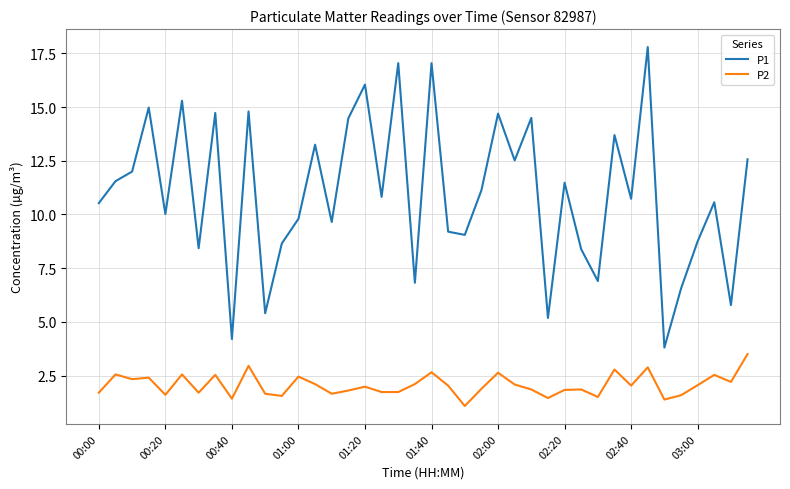

Which series has the largest total across all categories?

P1